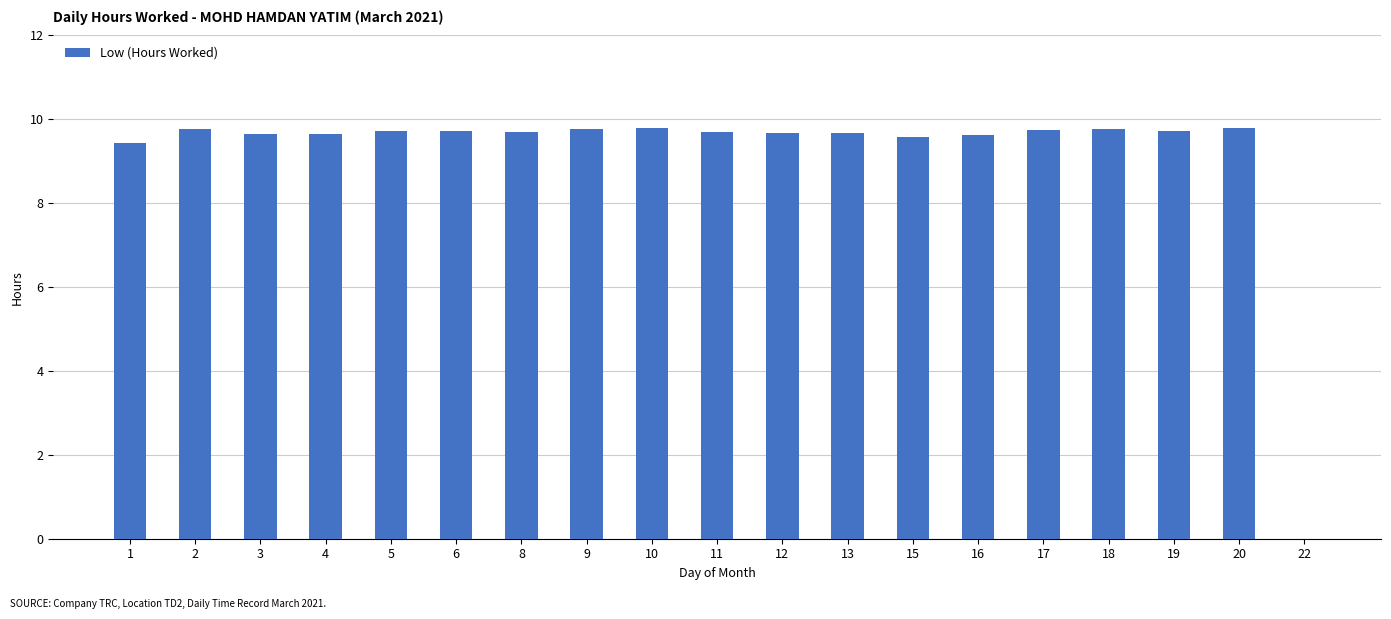

How many data points are above 9?

18